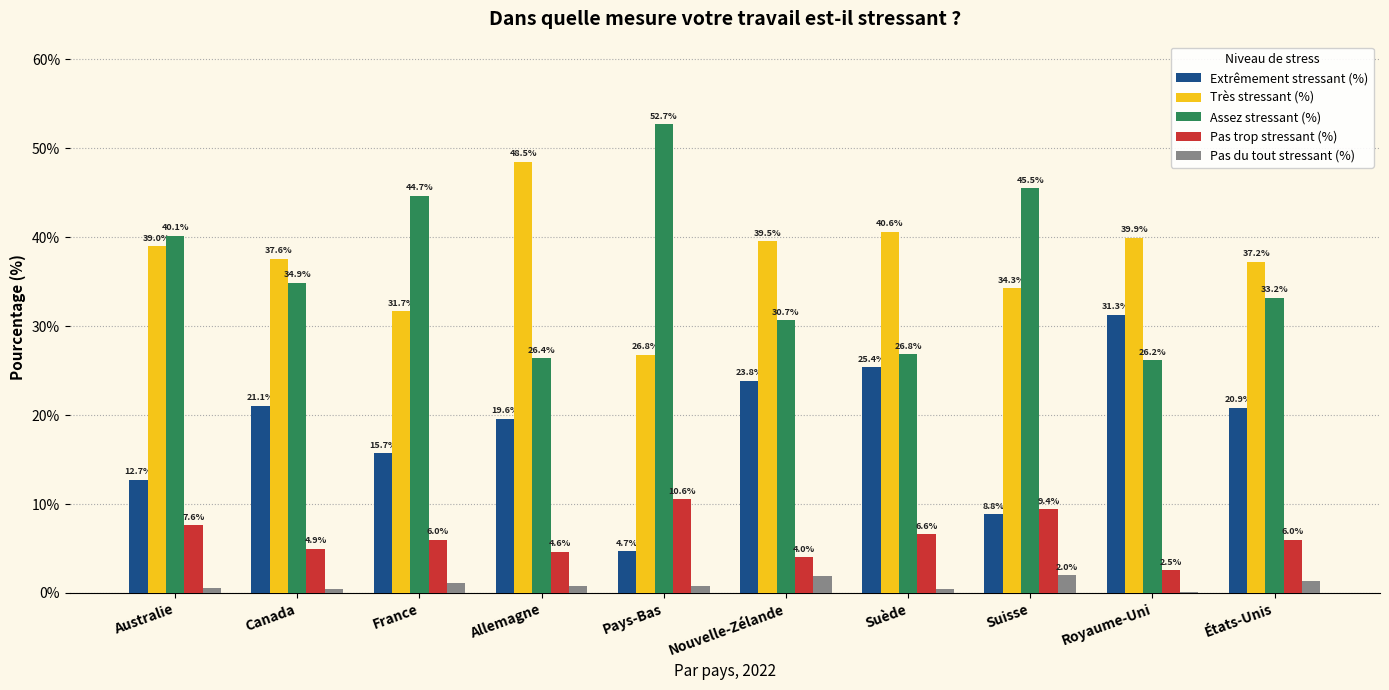

Which series has the largest total across all categories?

Très stressant (%)